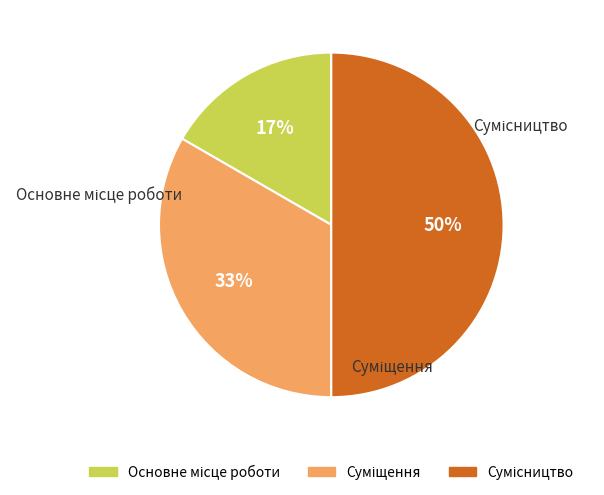

Which category has the biggest portion of the pie?

Сумісництво